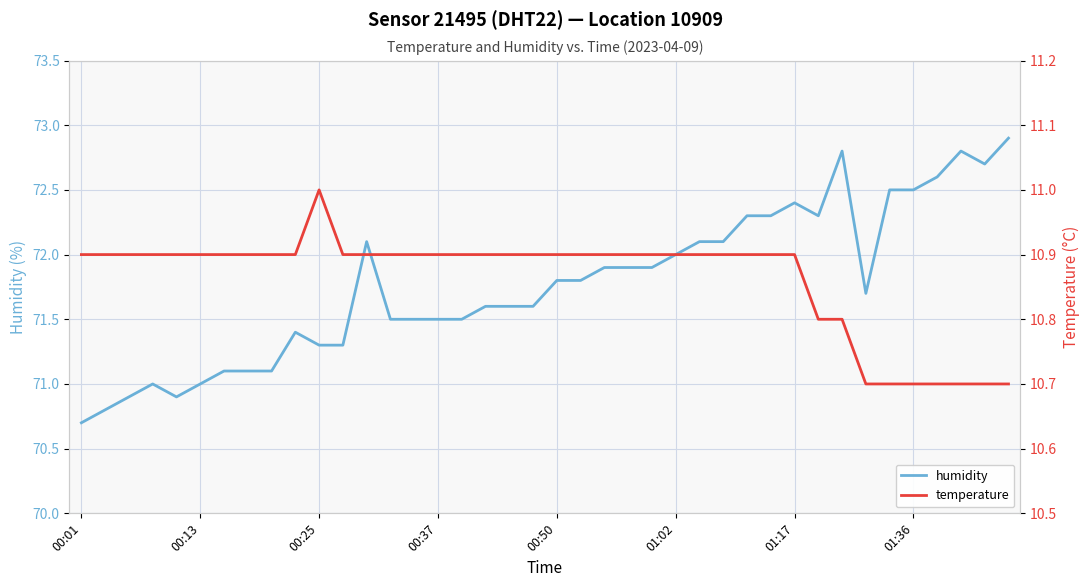

What is the minimum value shown in the chart?

10.7